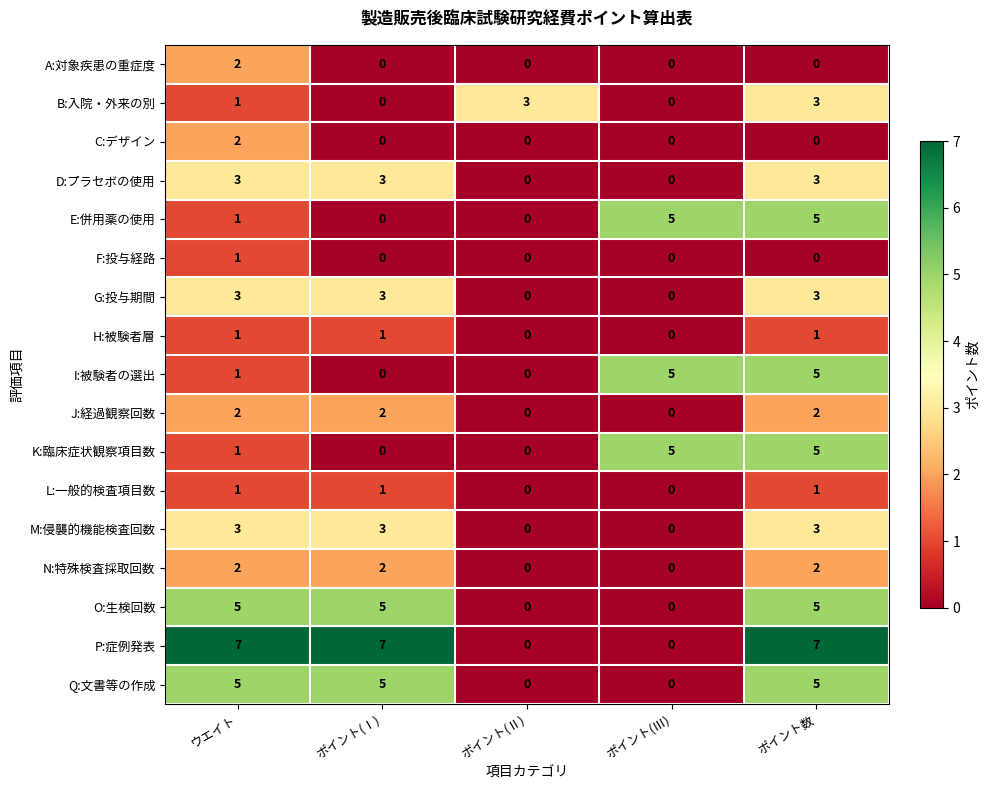

Which series has the largest total across all categories?

P:症例発表